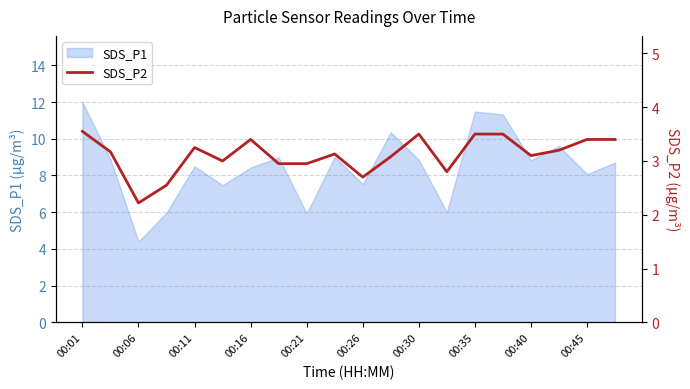

The value of SDS_P1 at 00:40 is 8.8. True or false?

True